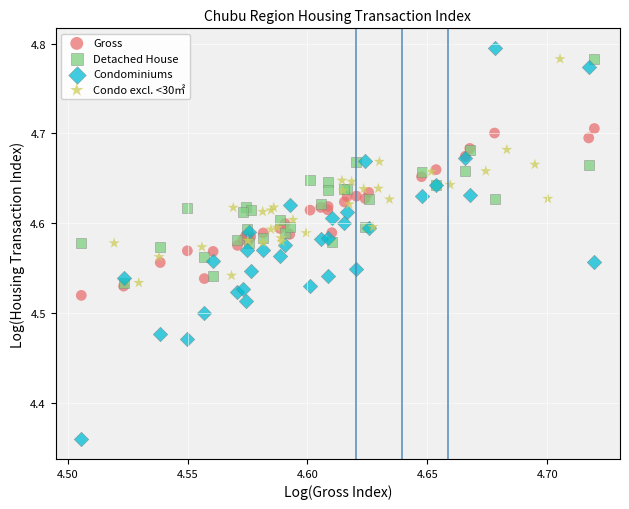

Which series reaches the minimum Y coordinate?

Condominiums